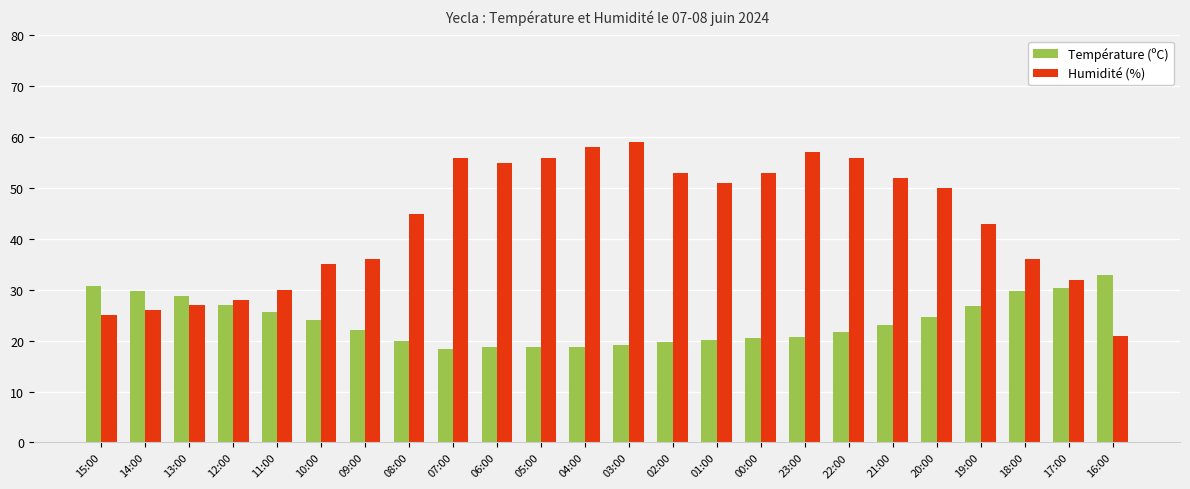

Which label corresponds to the largest value in the chart?

03:00